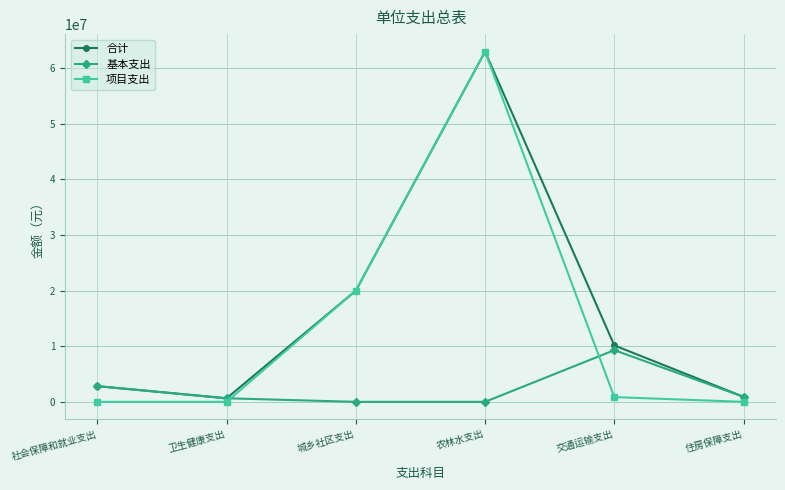

What is the total value across all series at 社会保障和就业支出?

5642087.9